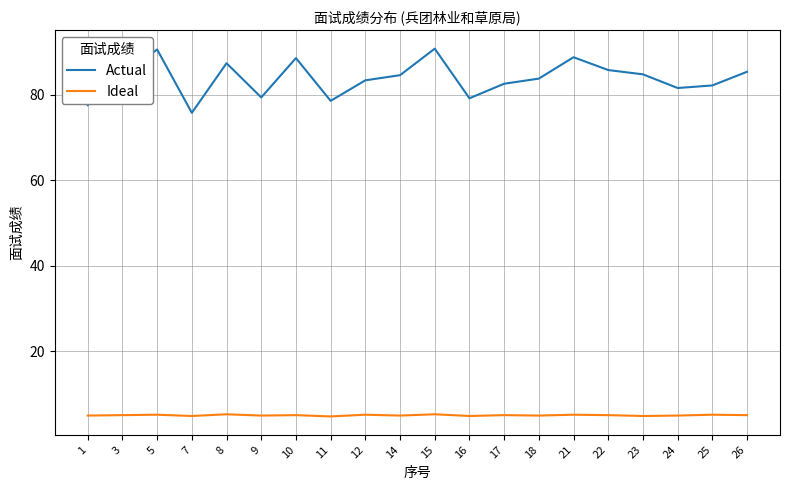

Count the number of data series in this chart.

2